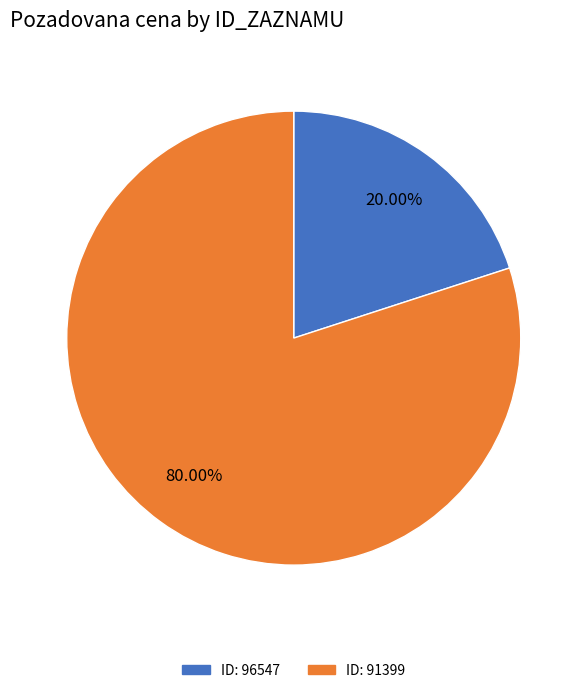

Count the number of slices in the pie.

2